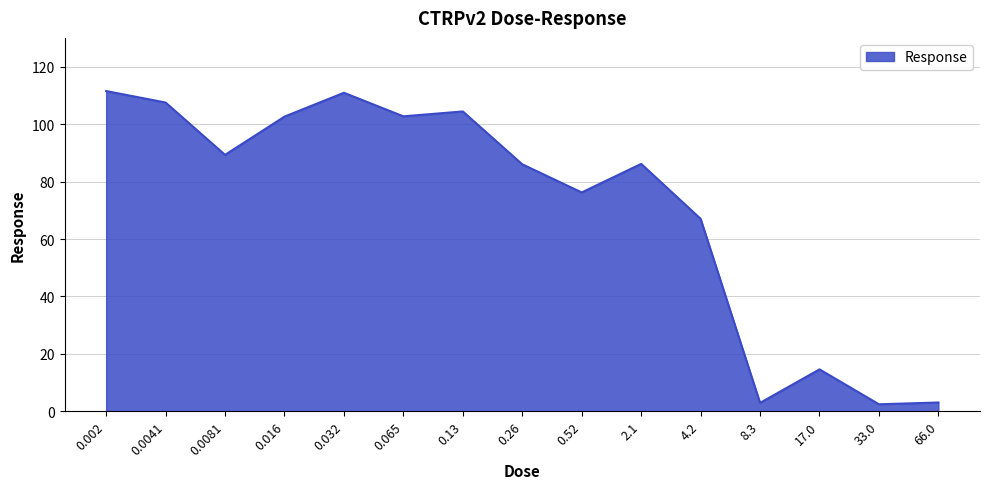

What is the difference between the second highest and minimum values?

108.4